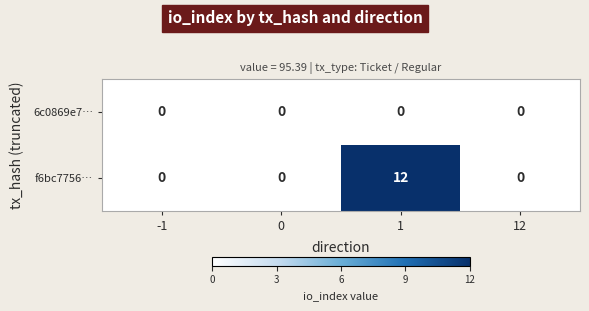

Which series has the widest spread of values?

f6bc7756…